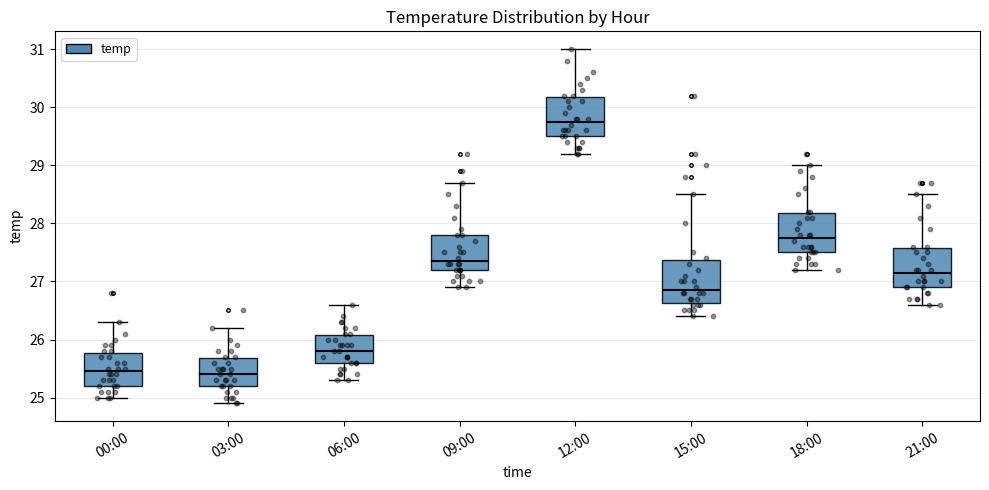

Reading left to right, read every box against the y-axis: the position of its median line, the range the box covers, and the ends of its whiskers. The values are not printed on the chart, so give them approximately, as read against the axis.

00:00: median 25.5, box 25.2 to 25.8, whiskers 25.0 to 26.3
03:00: median 25.4, box 25.2 to 25.7, whiskers 24.9 to 26.2
06:00: median 25.8, box 25.6 to 26.1, whiskers 25.3 to 26.6
09:00: median 27.4, box 27.2 to 27.8, whiskers 26.9 to 28.7
12:00: median 29.8, box 29.5 to 30.2, whiskers 29.2 to 31.0
15:00: median 26.9, box 26.6 to 27.4, whiskers 26.4 to 28.5
18:00: median 27.8, box 27.5 to 28.2, whiskers 27.2 to 29.0
21:00: median 27.2, box 26.9 to 27.6, whiskers 26.6 to 28.5